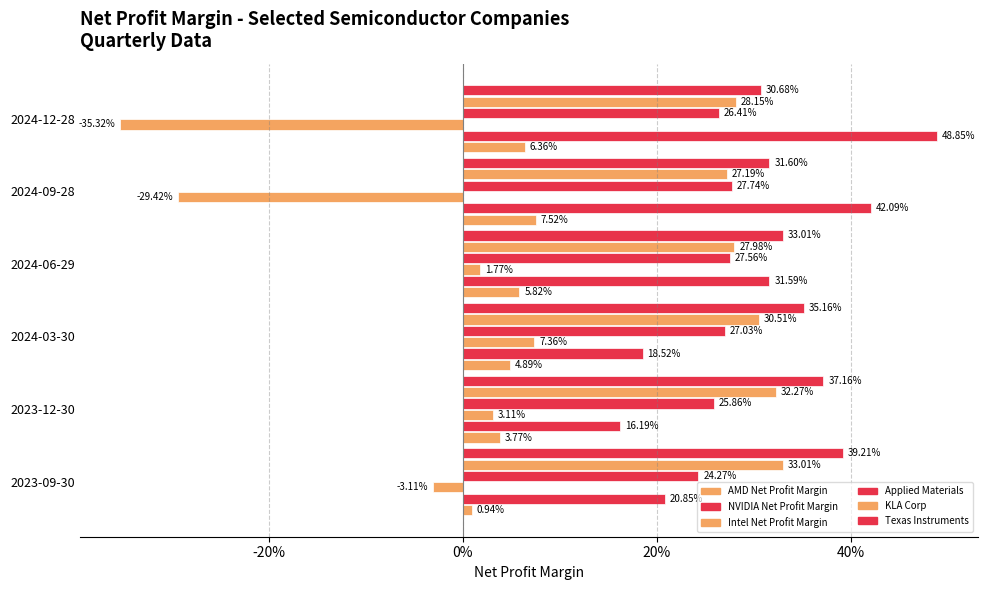

Does the chart contain any negative values?

Yes